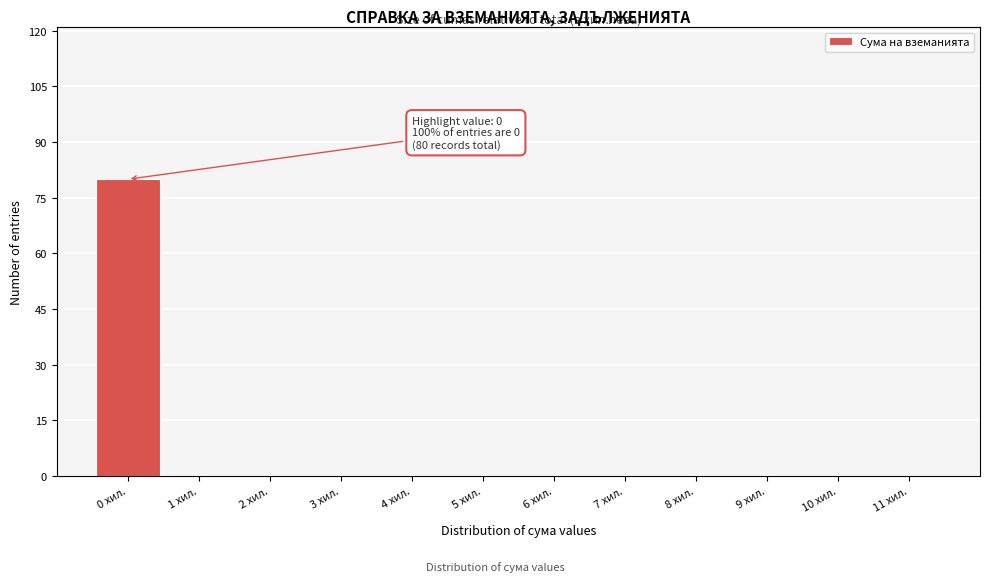

Which range on the x-axis has the tallest bar?

-0.5 to 0.5